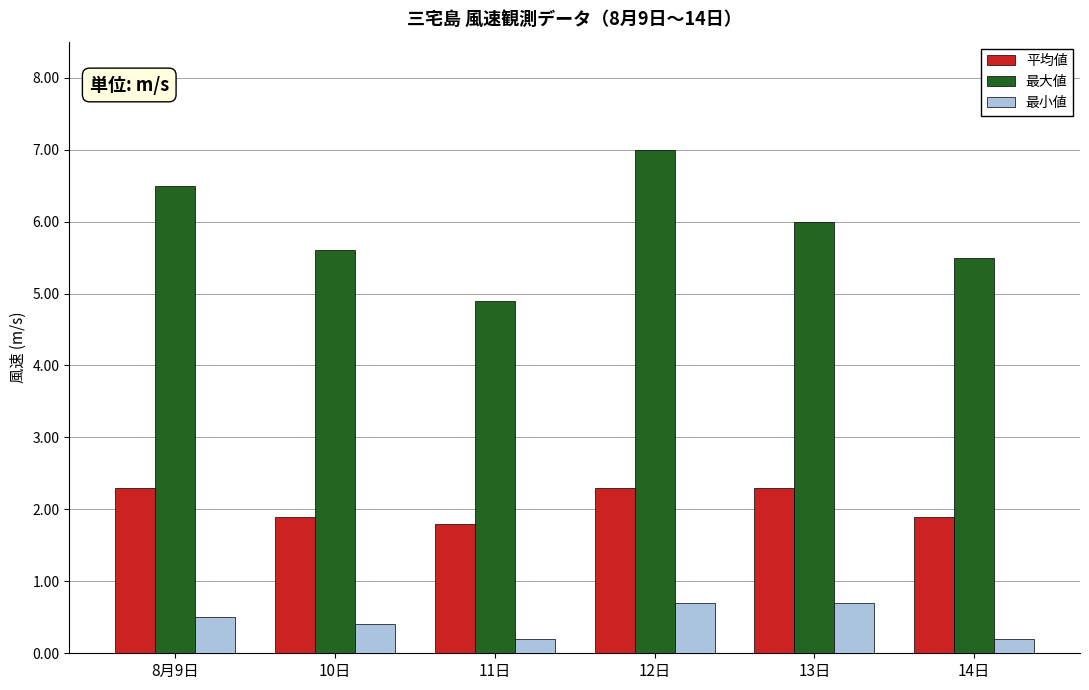

What are all the series names shown in the legend?

平均値, 最大値, 最小値